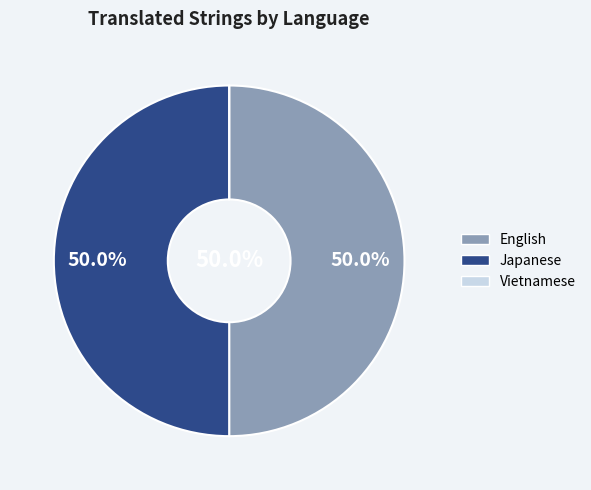

How much of the chart is everything except Japanese?

50.0%